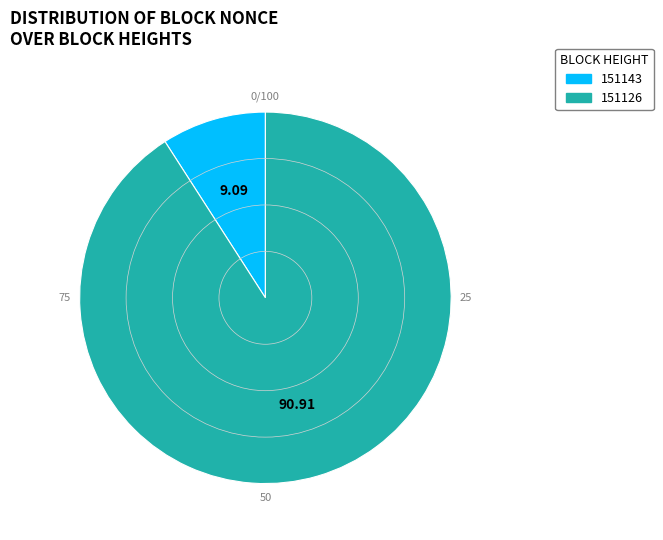

Which category has the biggest portion of the pie?

151126